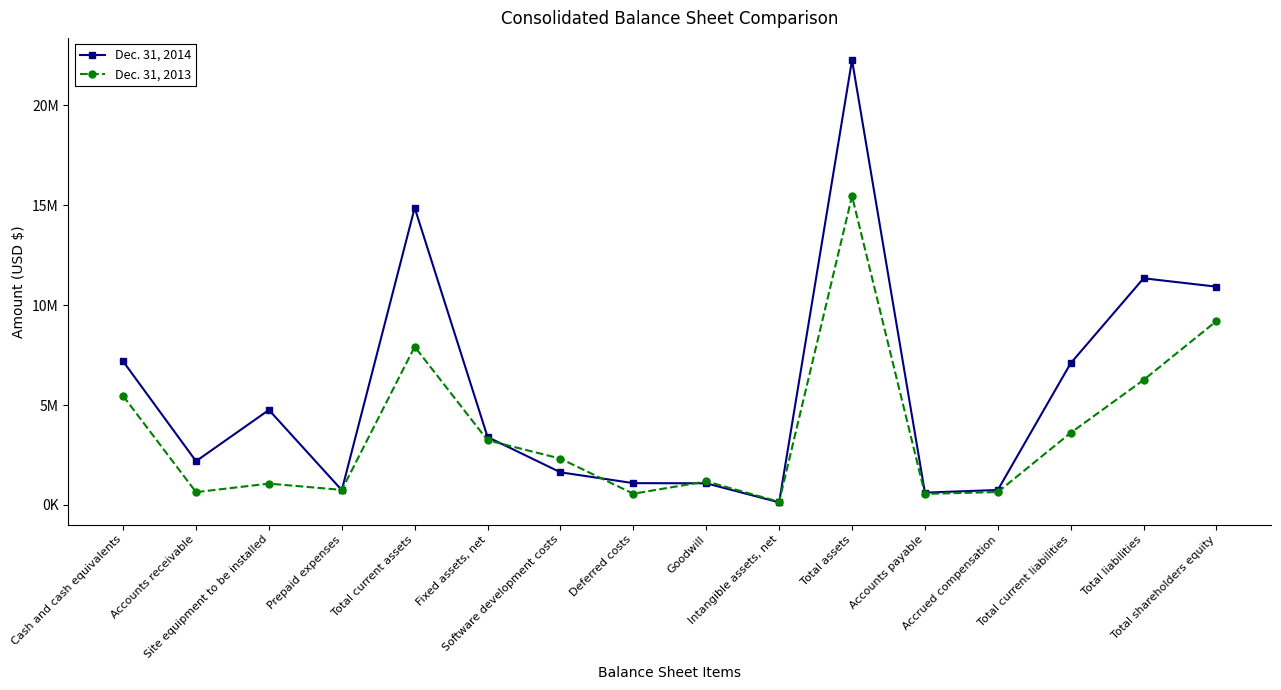

What is the difference between the second highest and second lowest values in the Dec. 31, 2013 series?

8649000